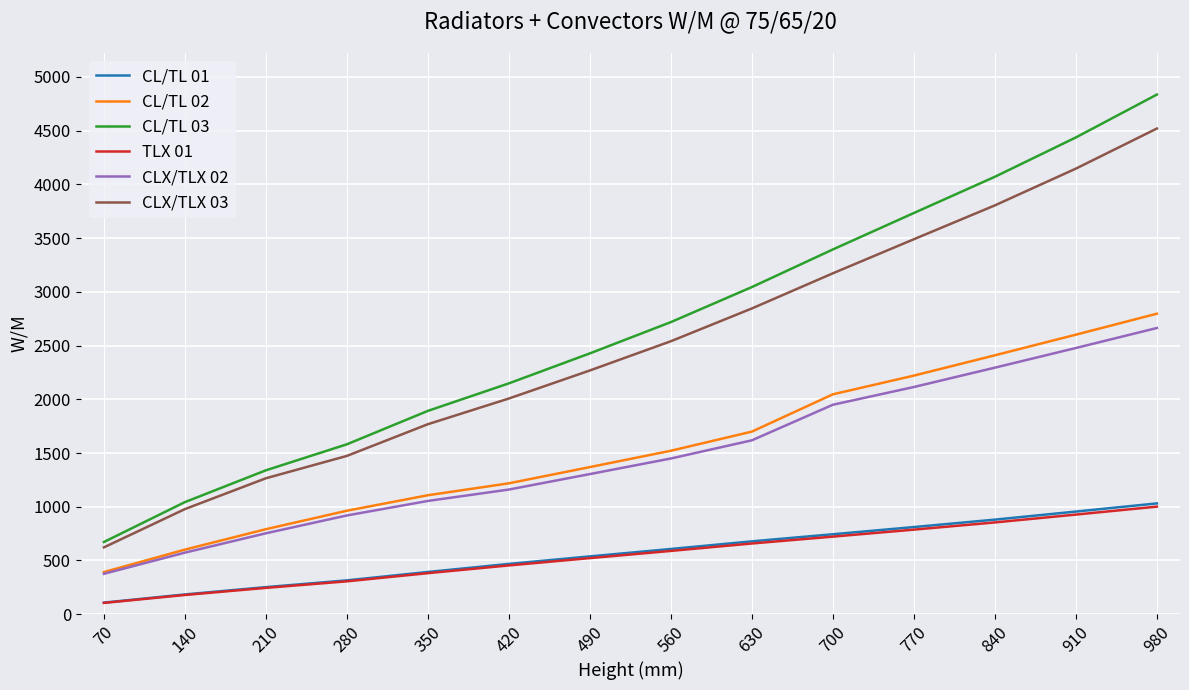

What is the minimum value shown in the chart?

105